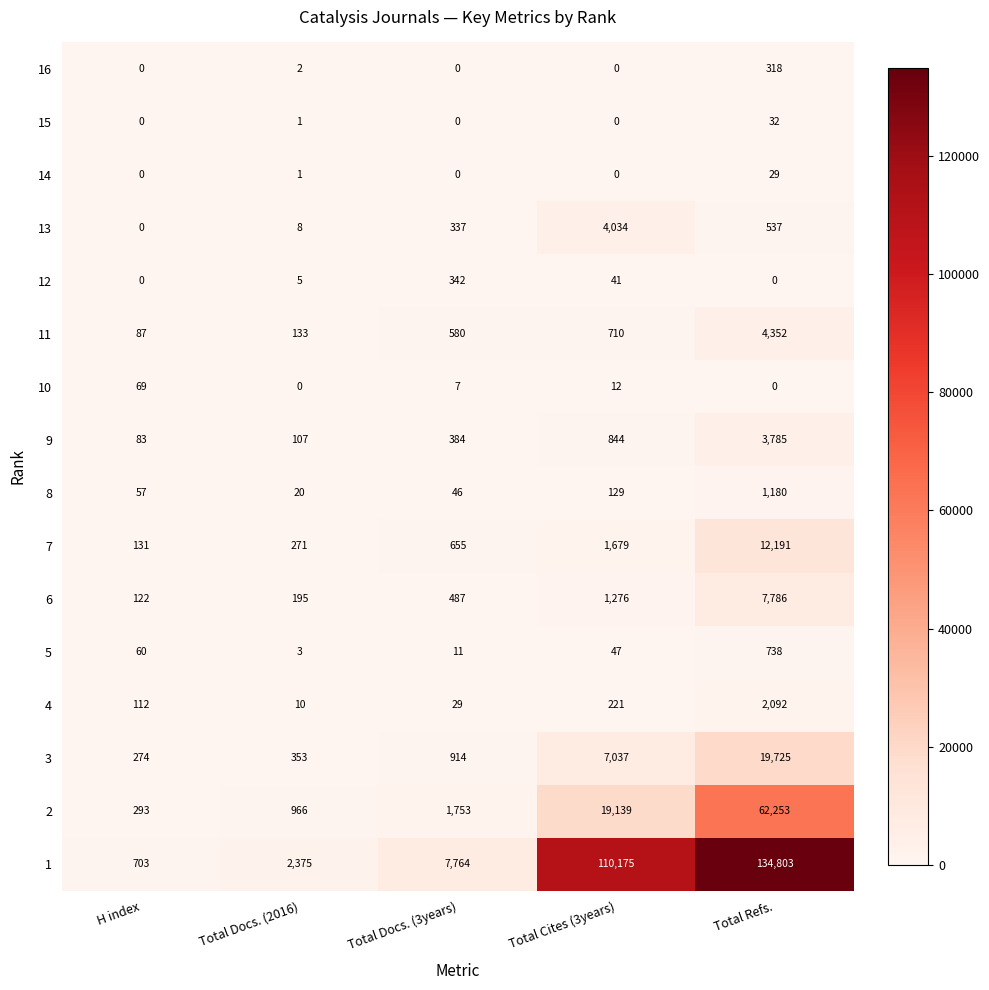

What is the total value across all series at H index?

1991